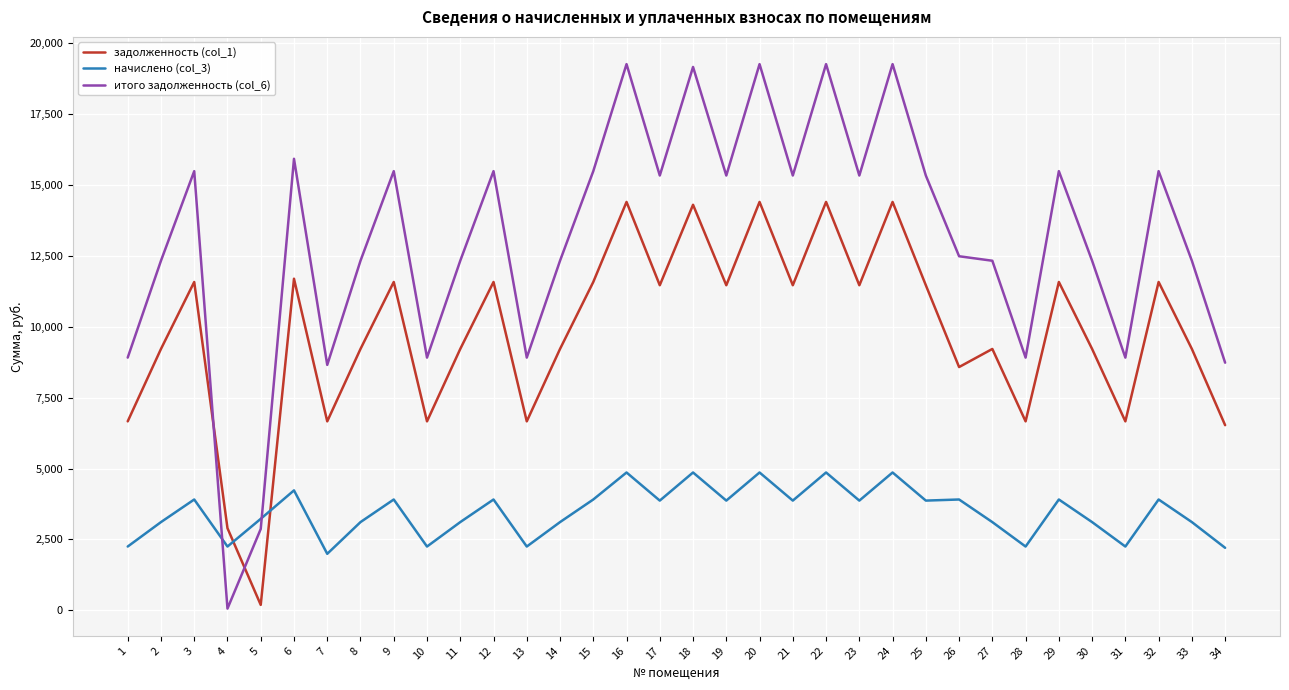

After their last crossing, which series has the higher values: задолженность (col_1) or начислено (col_3)?

задолженность (col_1)